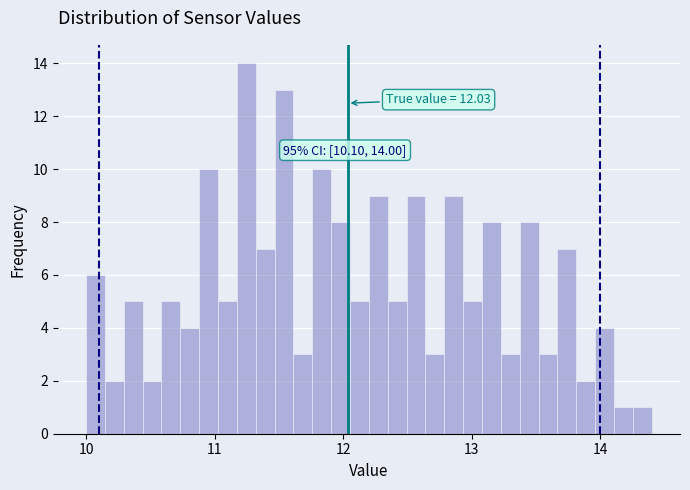

Around what value on the x-axis is the tallest bar? Give the approximate position of its centre, as read against the axis.

11.2